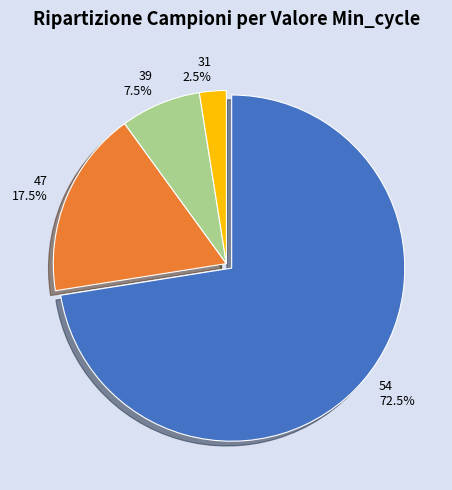

How many slices are in this pie chart?

4